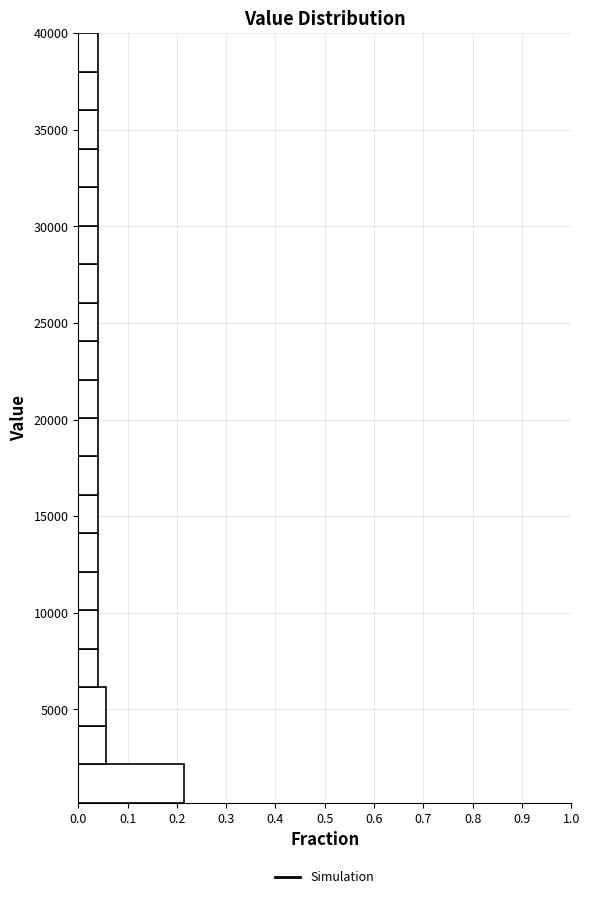

Around what value on the y-axis is the longest bar? Give the approximate position of its centre, as read against the axis.

1000